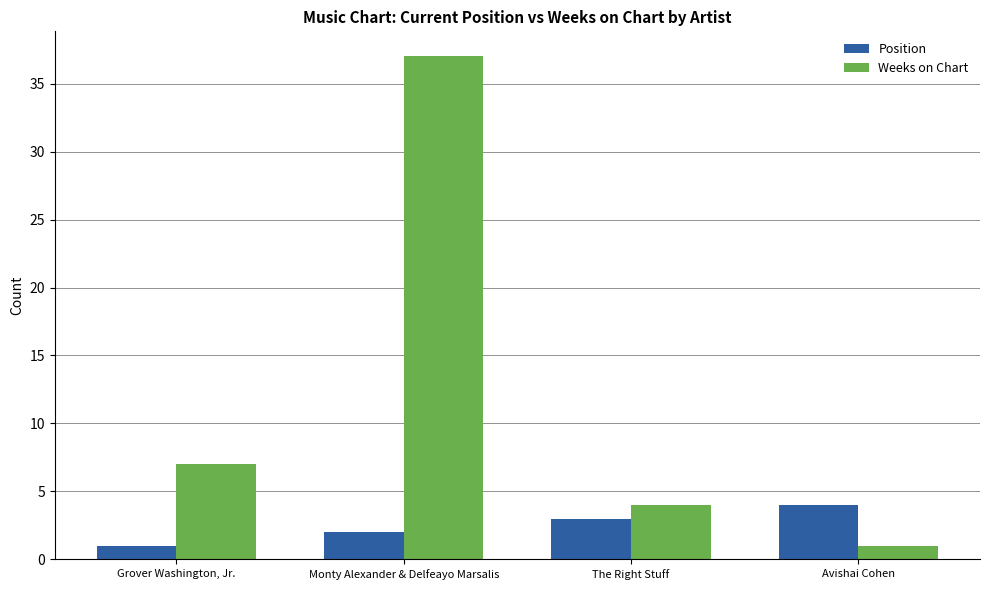

What is the difference between the maximum and minimum values in the Position series?

3